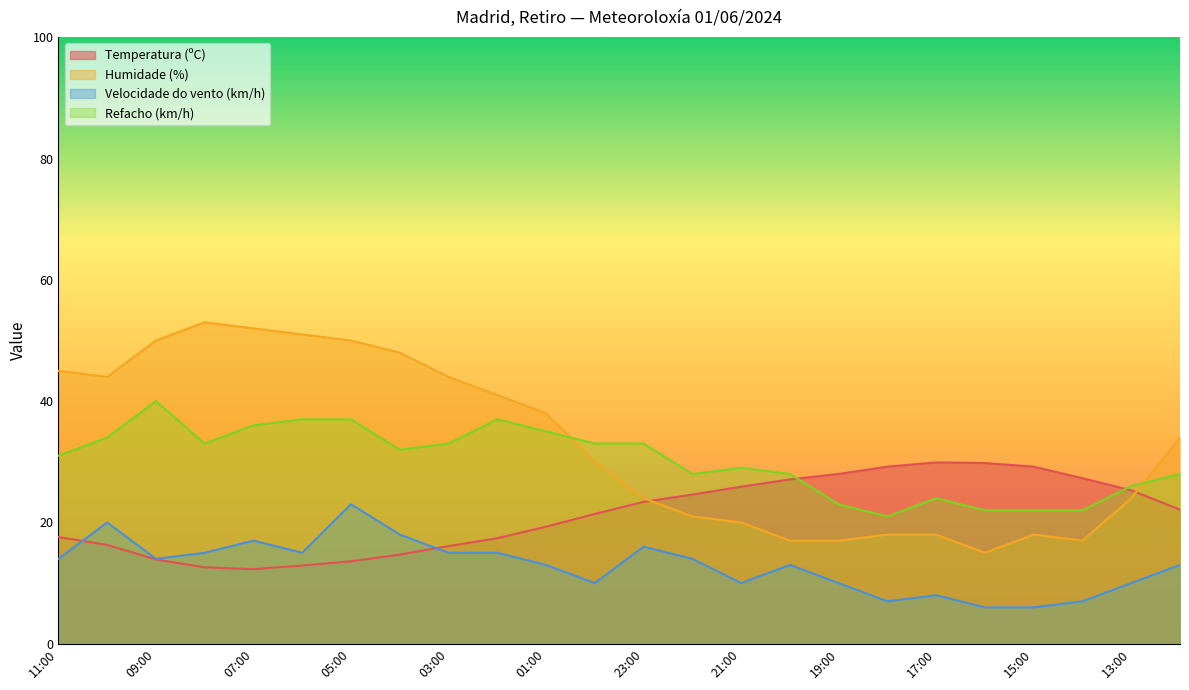

True or false: Temperatura (ºC) and Humidade (%) intersect in this chart.

True